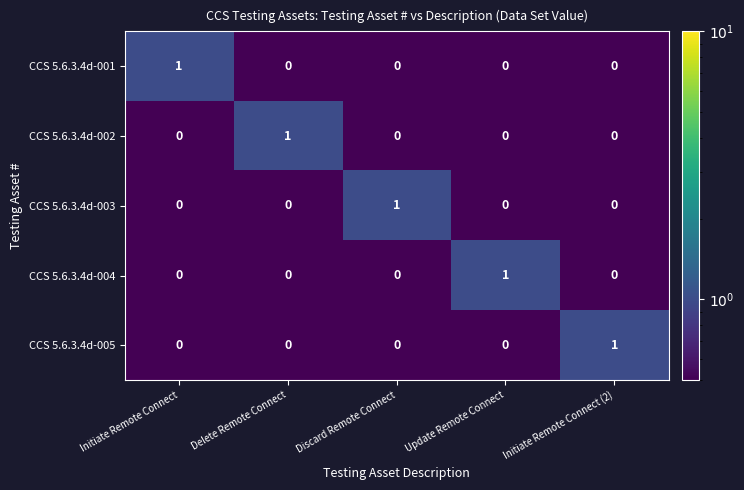

Count the CCS 5.6.3.4d-004 values in the range 0 to 1.

5